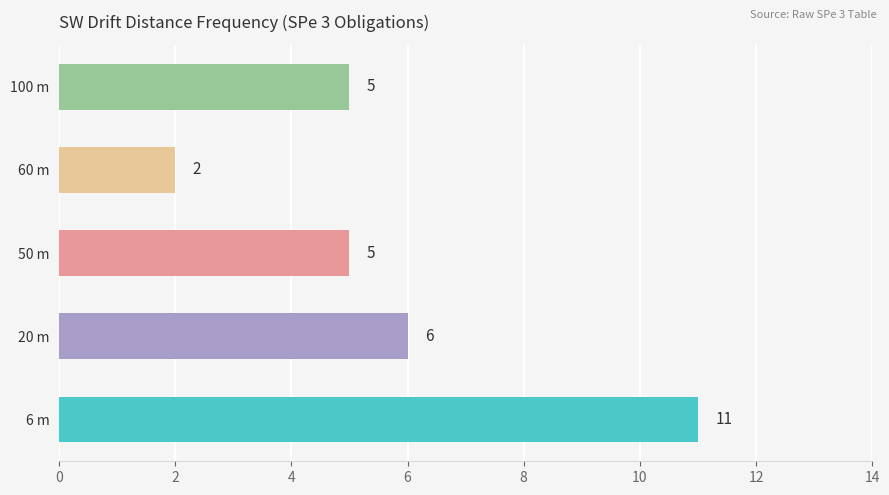

Reading bottom to top, transcribe all the data shown in this chart.

6 m=11	20 m=6	50 m=5	60 m=2	100 m=5